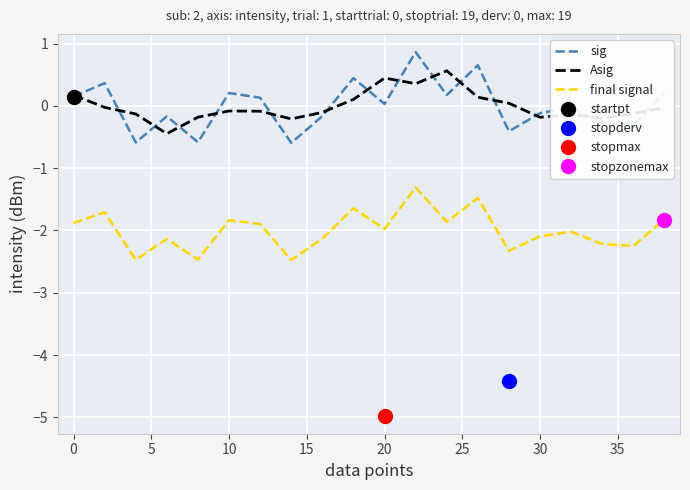

True or false: final signal and sig intersect in this chart.

False